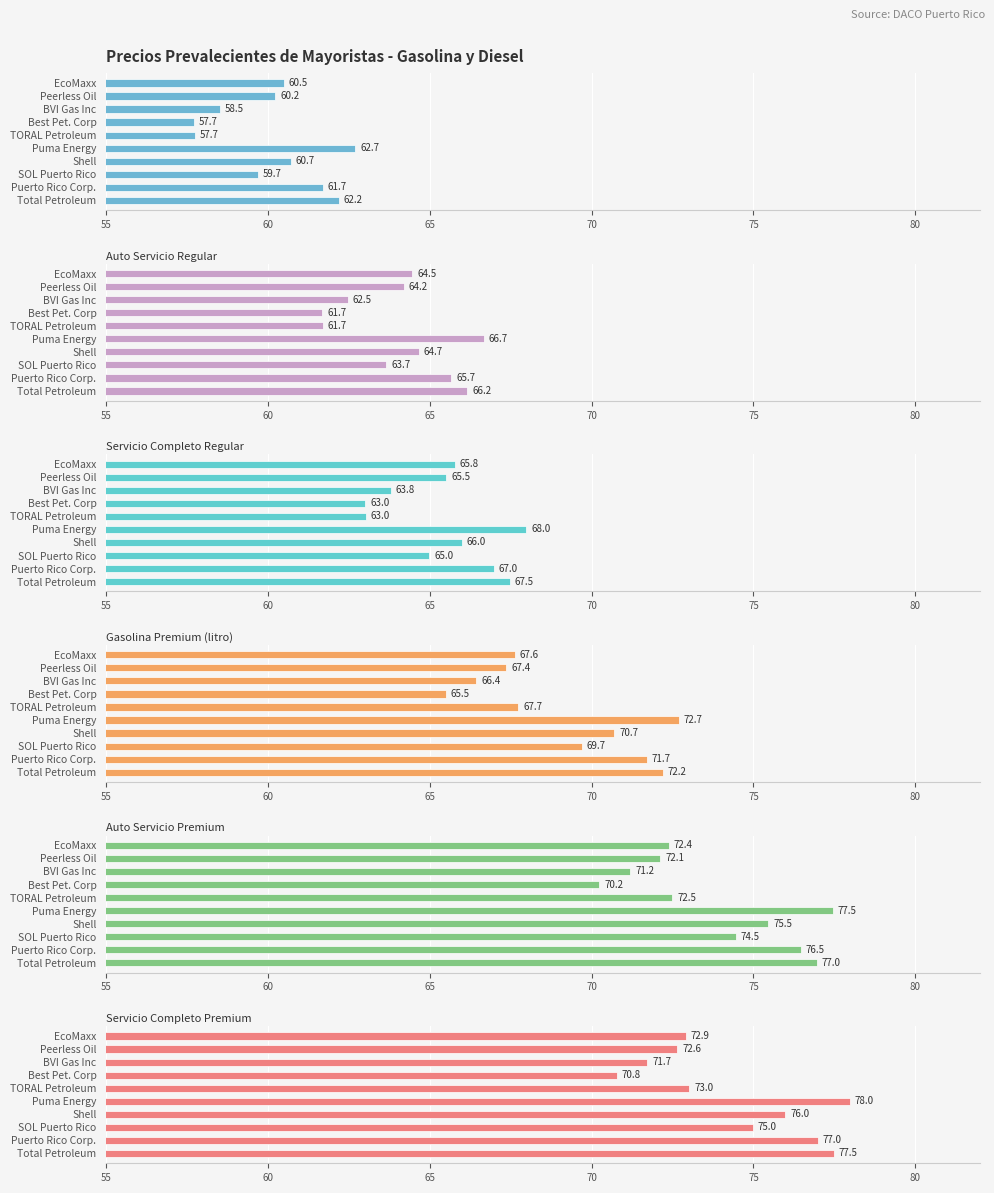

At Puma Energy, list the series in order from largest to smallest.

Servicio Completo Premium, Auto Servicio Premium, Gasolina Premium (litro), Servicio Completo Regular, Auto Servicio Regular, Gasolina Regular (litro)